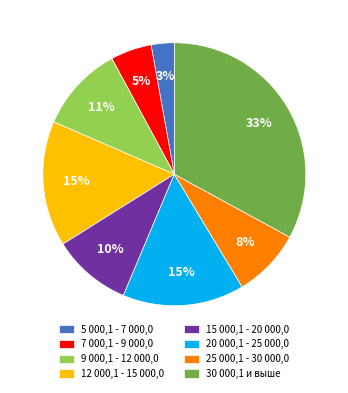

True or false: 15 000,1 - 20 000,0 accounts for 23% of the total.

False